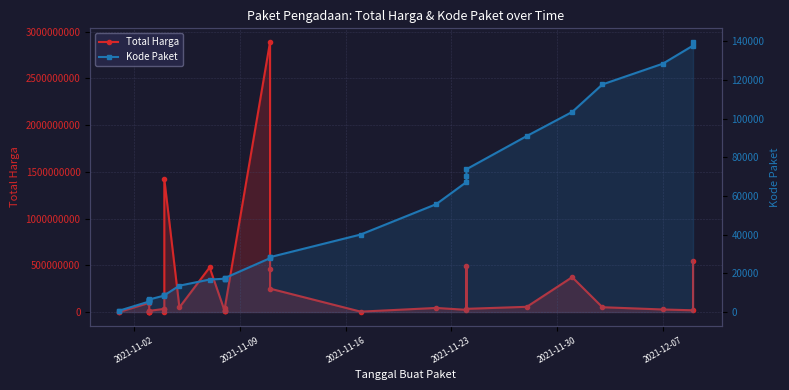

What is the maximum value for Total Harga?

2892122000